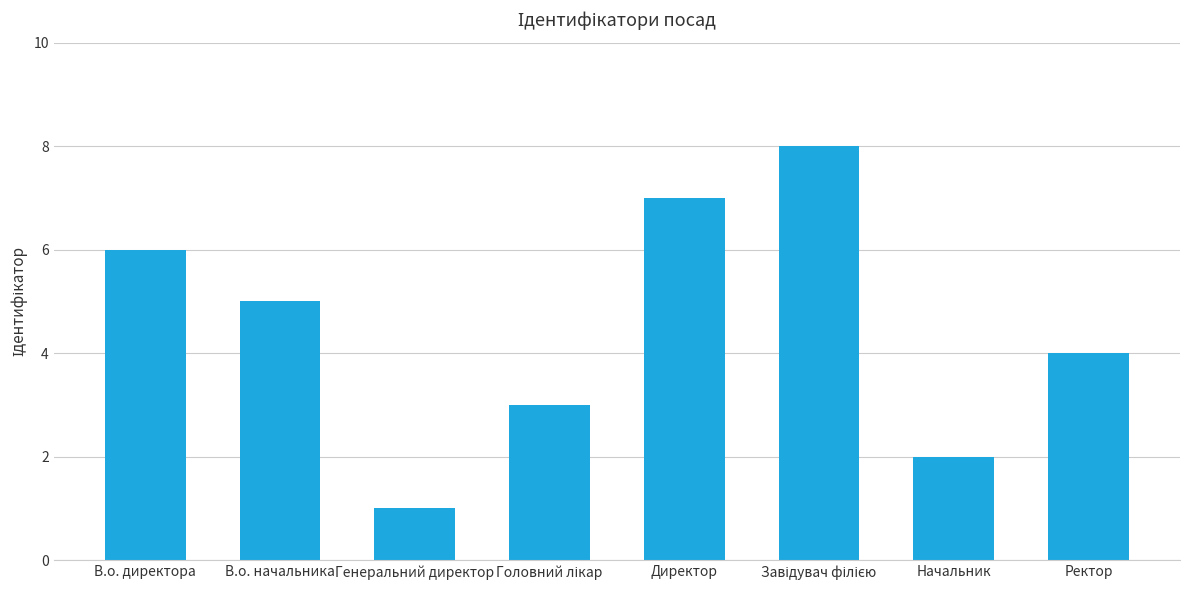

What value does the data have at Ректор?

4